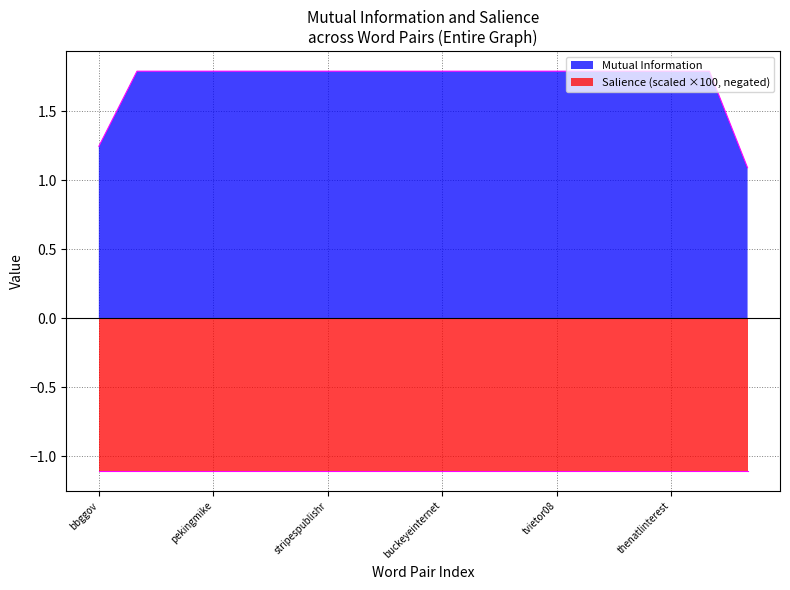

How many data points does each series have?

18